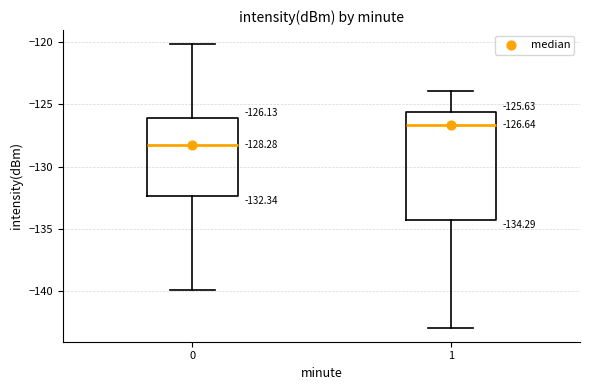

Which box has the highest median line?

1